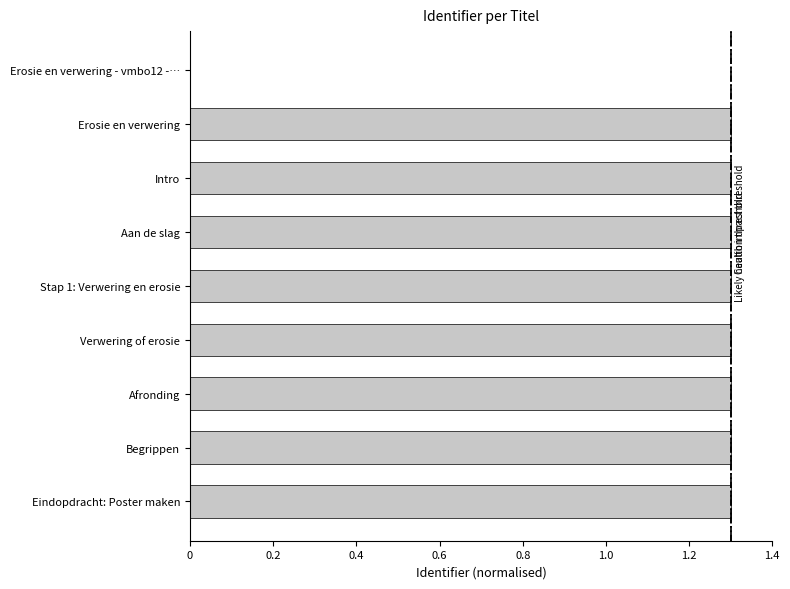

What is the maximum value shown in the chart?

1.3